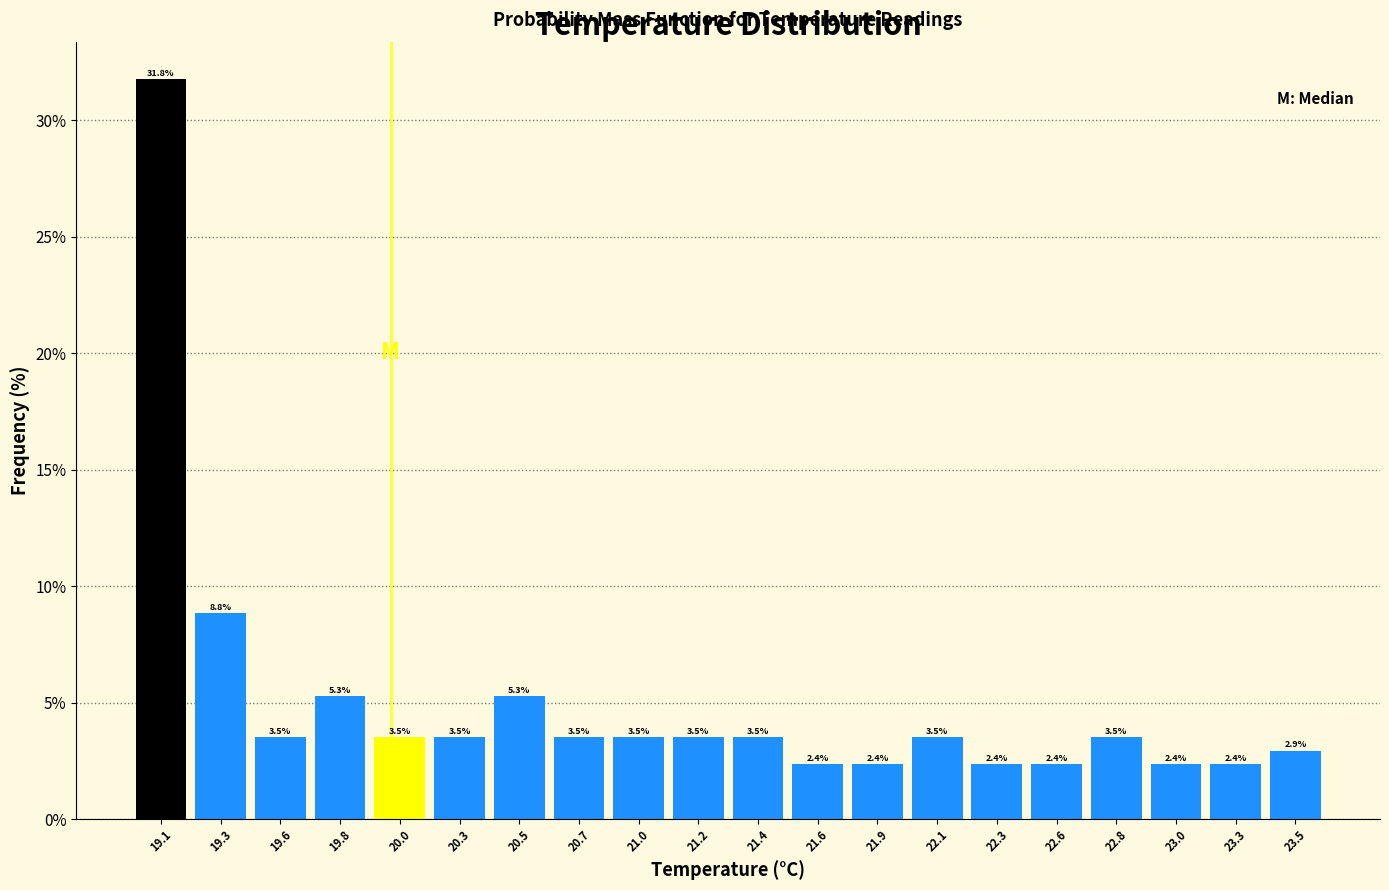

Over which range of the x-axis is the bar tallest?

19.00 to 19.23